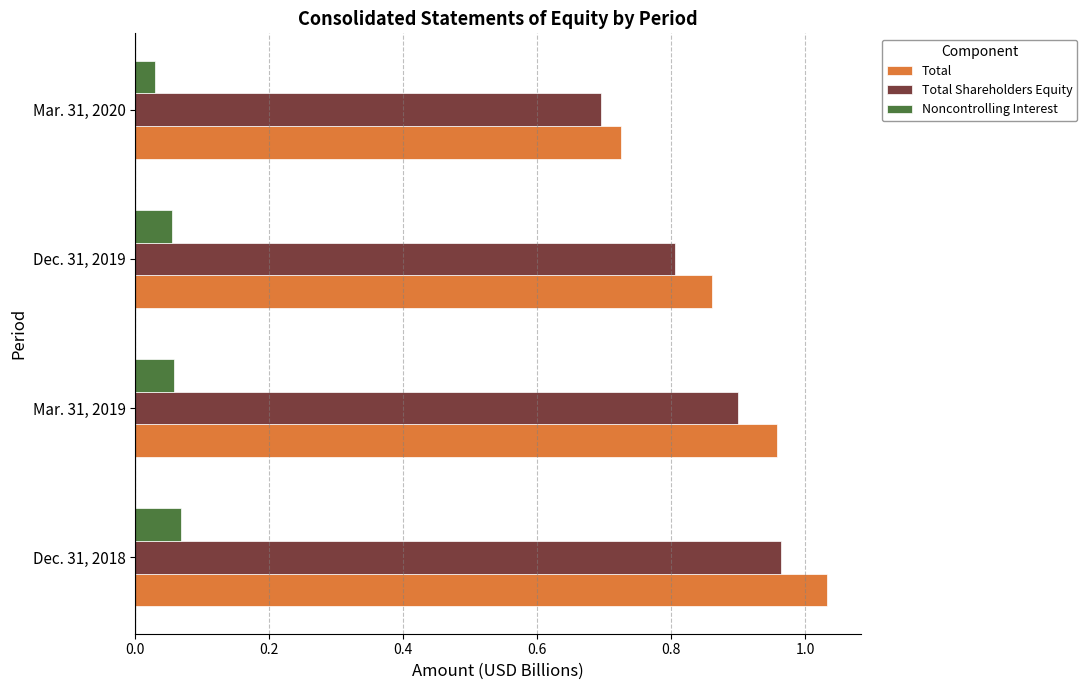

What is the difference between the maximum and minimum values in the Total Shareholders Equity series?

0.3